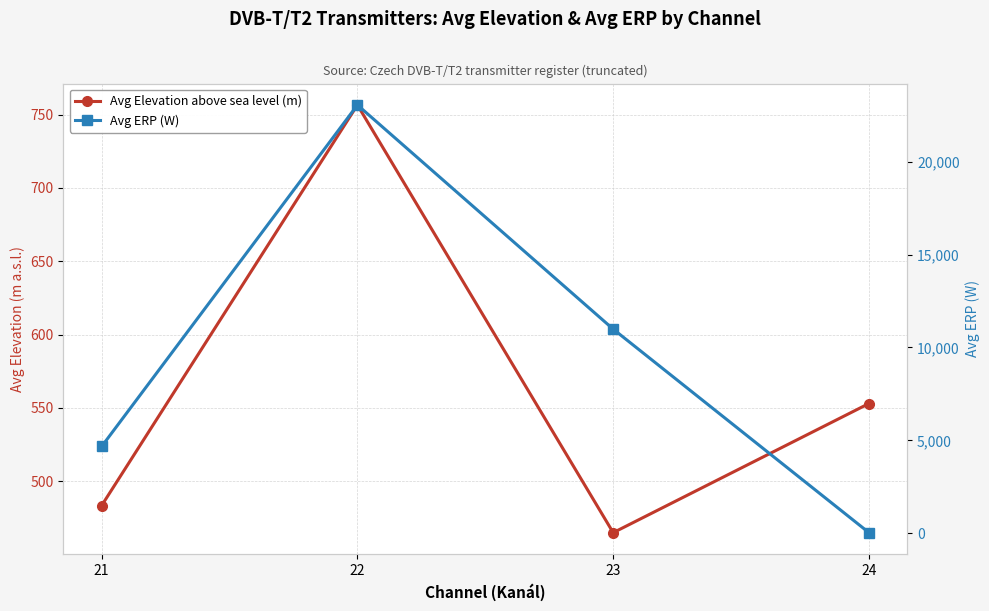

Does the chart display data point markers on the line(s)?

Yes